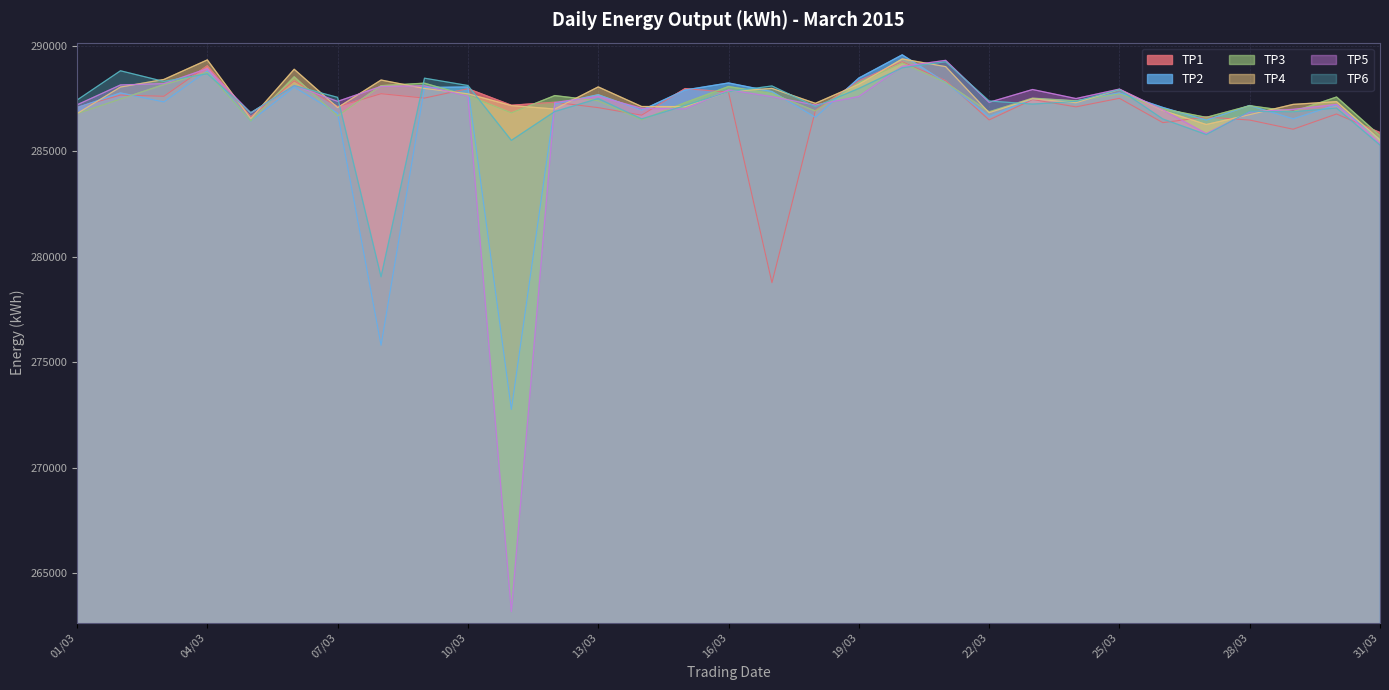

Reading left to right, extract all data points from this chart.

TP1: 01/03=287065	02/03=287654	03/03=287598	04/03=289038	05/03=286623	06/03=288325	07/03=287105	08/03=287719	09/03=287511	10/03=287955	11/03=287170	12/03=287312	13/03=287058	14/03=286703	15/03=287959	16/03=287792	17/03=278762	18/03=286920	19/03=288330	20/03=289235	21/03=288332	22/03=286476	23/03=287443	24/03=287094	25/03=287501	26/03=286347	27/03=286615	28/03=286469	29/03=286035	30/03=286757	31/03=285877
TP2: 01/03=287056	02/03=287753	03/03=287329	04/03=288802	05/03=286416	06/03=288030	07/03=286795	08/03=275796	09/03=288009	10/03=288036	11/03=272756	12/03=287228	13/03=287669	14/03=286936	15/03=287894	16/03=288227	17/03=287819	18/03=286598	19/03=288459	20/03=289560	21/03=288246	22/03=286634	23/03=287475	24/03=287367	25/03=287757	26/03=287066	27/03=286465	28/03=287158	29/03=286526	30/03=287193	31/03=285535
TP3: 01/03=286771	02/03=287466	03/03=288151	04/03=288733	05/03=286421	06/03=288520	07/03=286665	08/03=288098	09/03=288217	10/03=287627	11/03=286809	12/03=287629	13/03=287382	14/03=286483	15/03=287294	16/03=288059	17/03=287720	18/03=286900	19/03=288245	20/03=289176	21/03=288248	22/03=286861	23/03=287506	24/03=287380	25/03=287706	26/03=287001	27/03=286597	28/03=287149	29/03=286867	30/03=287561	31/03=285727
TP4: 01/03=286777	02/03=288033	03/03=288393	04/03=289320	05/03=286536	06/03=288877	07/03=287061	08/03=288366	09/03=287967	10/03=287713	11/03=287157	12/03=286992	13/03=288041	14/03=287111	15/03=287108	16/03=287816	17/03=287970	18/03=287263	19/03=288166	20/03=289367	21/03=289001	22/03=286817	23/03=287478	24/03=287290	25/03=287920	26/03=286922	27/03=286258	28/03=286725	29/03=287212	30/03=287341	31/03=285530
TP5: 01/03=287190	02/03=288133	03/03=288197	04/03=288908	05/03=286807	06/03=288107	07/03=287355	08/03=288065	09/03=288090	10/03=287605	11/03=263175	12/03=287302	13/03=287587	14/03=287026	15/03=286996	16/03=287898	17/03=287578	18/03=287179	19/03=287586	20/03=289013	21/03=289299	22/03=287311	23/03=287917	24/03=287489	25/03=287938	26/03=286948	27/03=285828	28/03=286856	29/03=286976	30/03=287212	31/03=285361
TP6: 01/03=287417	02/03=288805	03/03=288299	04/03=288666	05/03=286818	06/03=288102	07/03=287545	08/03=279044	09/03=288454	10/03=288107	11/03=285506	12/03=286874	13/03=287488	14/03=286523	15/03=287158	16/03=287810	17/03=288086	18/03=287108	19/03=287966	20/03=288947	21/03=289234	22/03=287374	23/03=287226	24/03=287355	25/03=287919	26/03=286519	27/03=285784	28/03=286884	29/03=286863	30/03=287039	31/03=285283